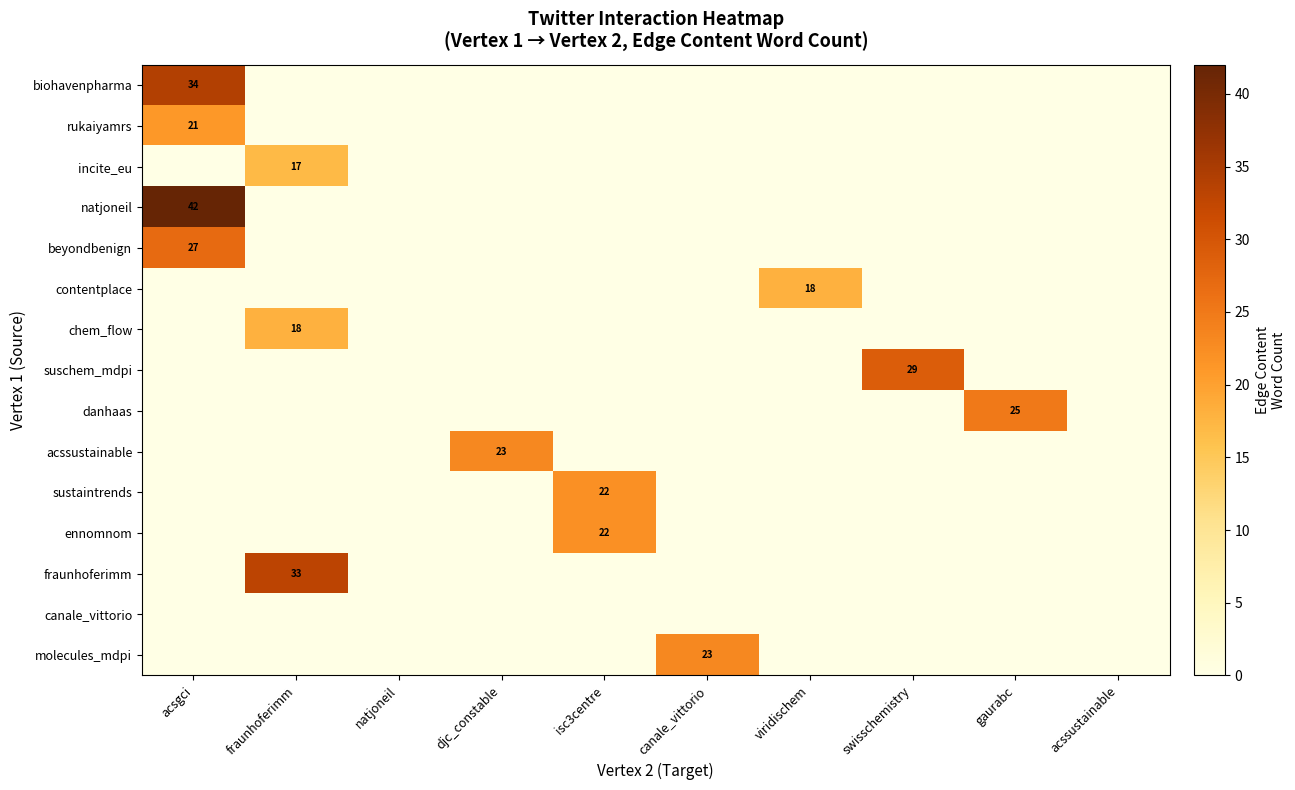

True or false: incite_eu has a value of 17 at fraunhoferimm.

True